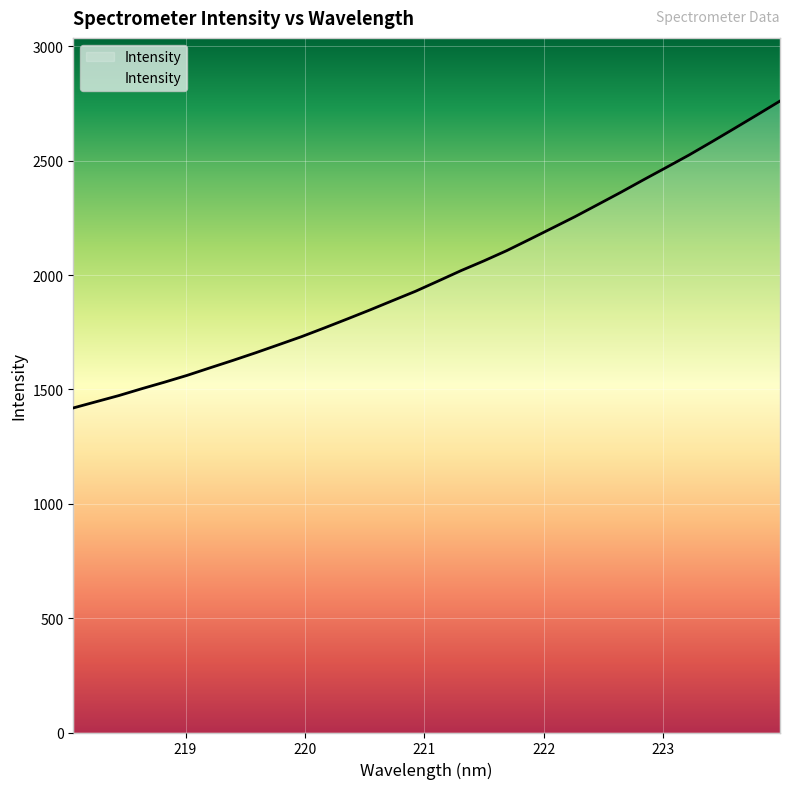

What is the greatest value displayed?

2761.3